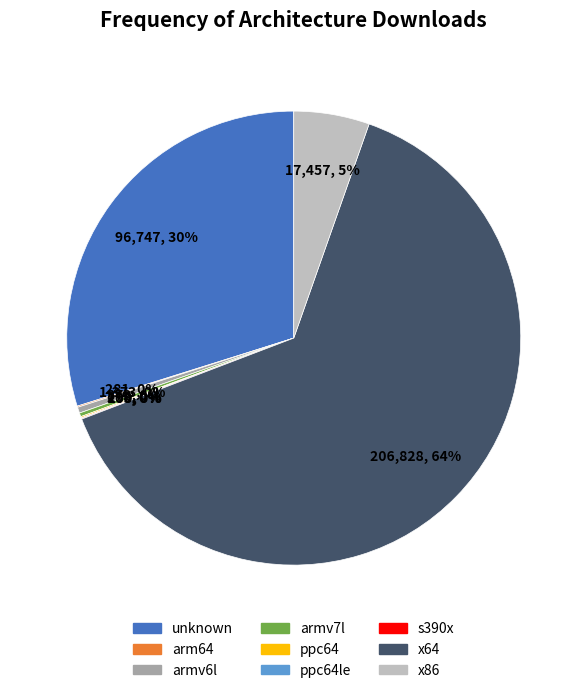

Is there any slice that represents more than half of the pie?

Yes